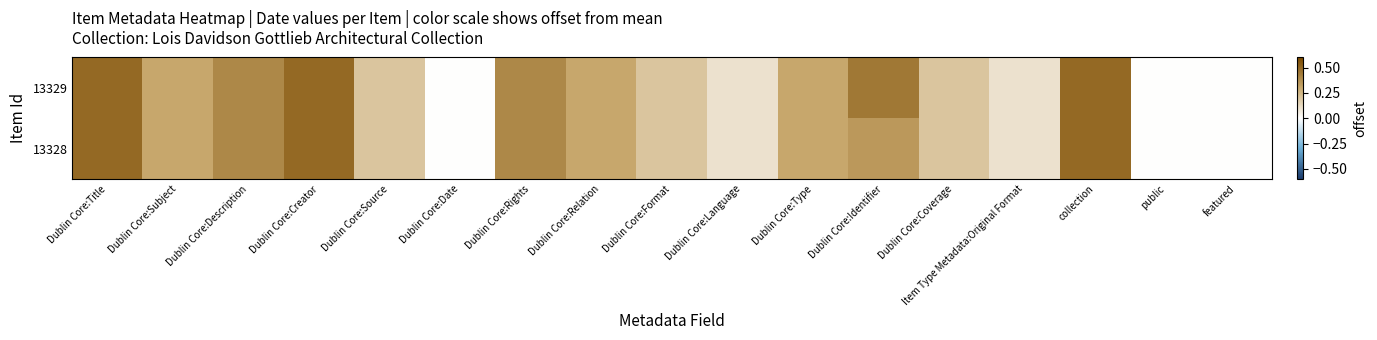

Reading left to right, what are all the values shown in this chart?

13329: Dublin Core:Title=0.5	Dublin Core:Subject=0.3	Dublin Core:Description=0.4	Dublin Core:Creator=0.5	Dublin Core:Source=0.2	Dublin Core:Date=0.0	Dublin Core:Rights=0.4	Dublin Core:Relation=0.3	Dublin Core:Format=0.2	Dublin Core:Language=0.1	Dublin Core:Type=0.3	Dublin Core:Identifier=0.5	Dublin Core:Coverage=0.2	Item Type Metadata:Original Format=0.1	collection=0.5	public=0.0	featured=0.0
13328: Dublin Core:Title=0.5	Dublin Core:Subject=0.3	Dublin Core:Description=0.4	Dublin Core:Creator=0.5	Dublin Core:Source=0.2	Dublin Core:Date=0.0	Dublin Core:Rights=0.4	Dublin Core:Relation=0.3	Dublin Core:Format=0.2	Dublin Core:Language=0.1	Dublin Core:Type=0.3	Dublin Core:Identifier=0.3	Dublin Core:Coverage=0.2	Item Type Metadata:Original Format=0.1	collection=0.5	public=0.0	featured=0.0